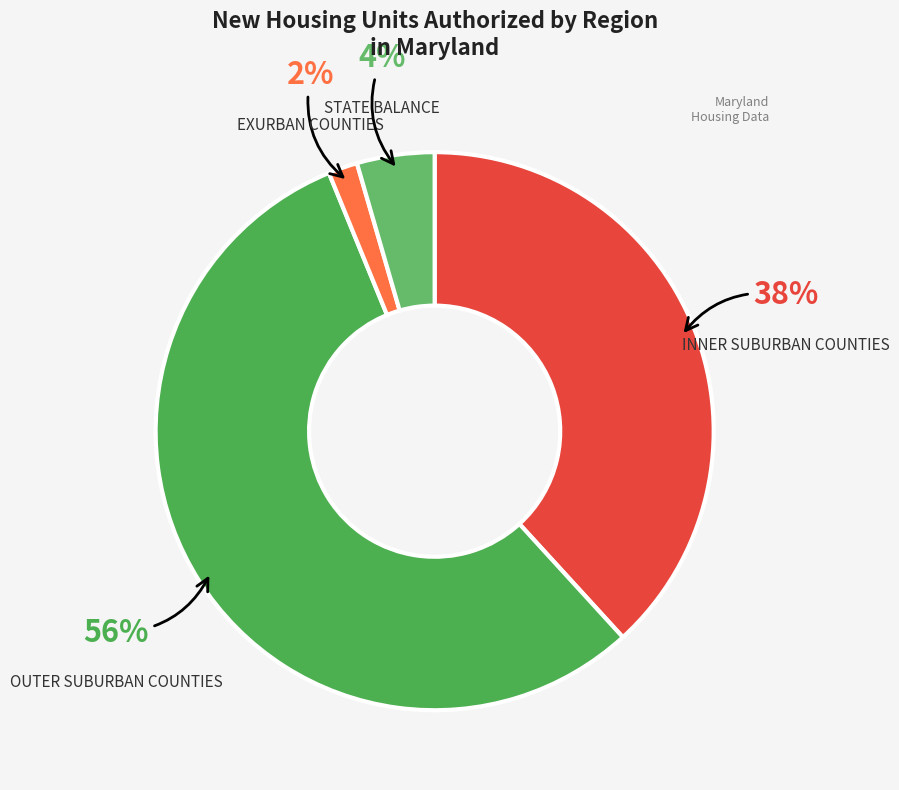

How many segments does this pie chart have?

4